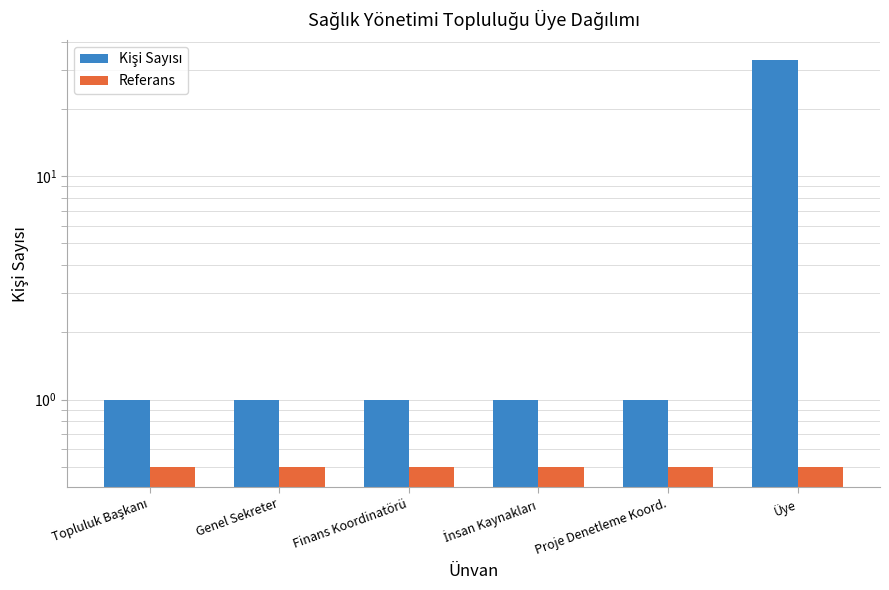

How many bars are there in each group?

2